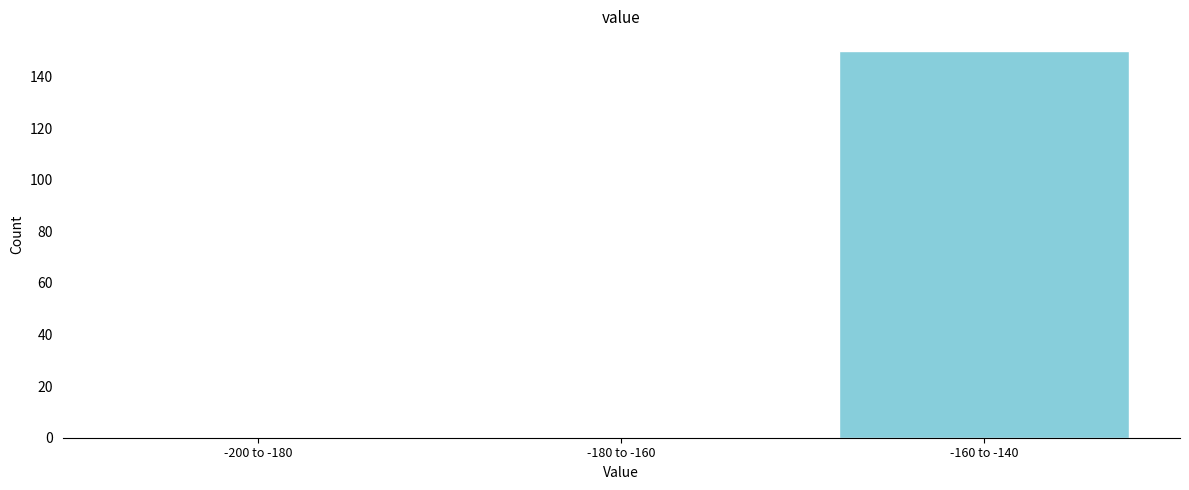

Reading right to left, what are all the values shown in this chart?

-160 to -140=150	-180 to -160=0	-200 to -180=0